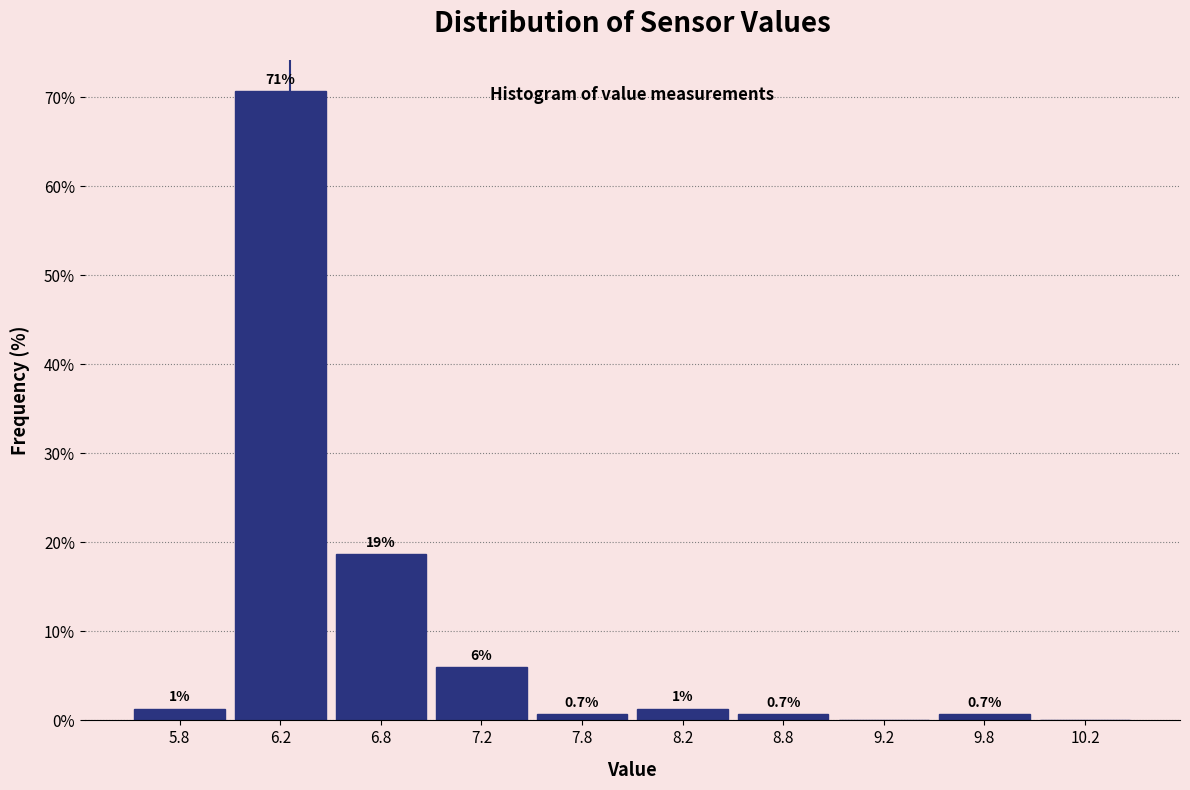

Over which range of the x-axis is the bar tallest?

6.0 to 6.5